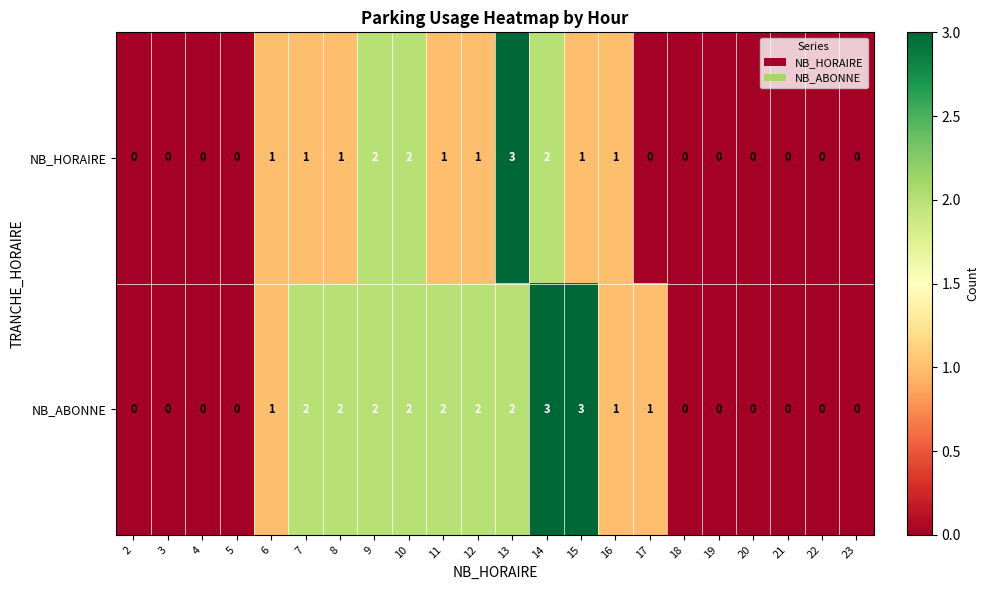

Which series has the largest total across all categories?

NB_ABONNE